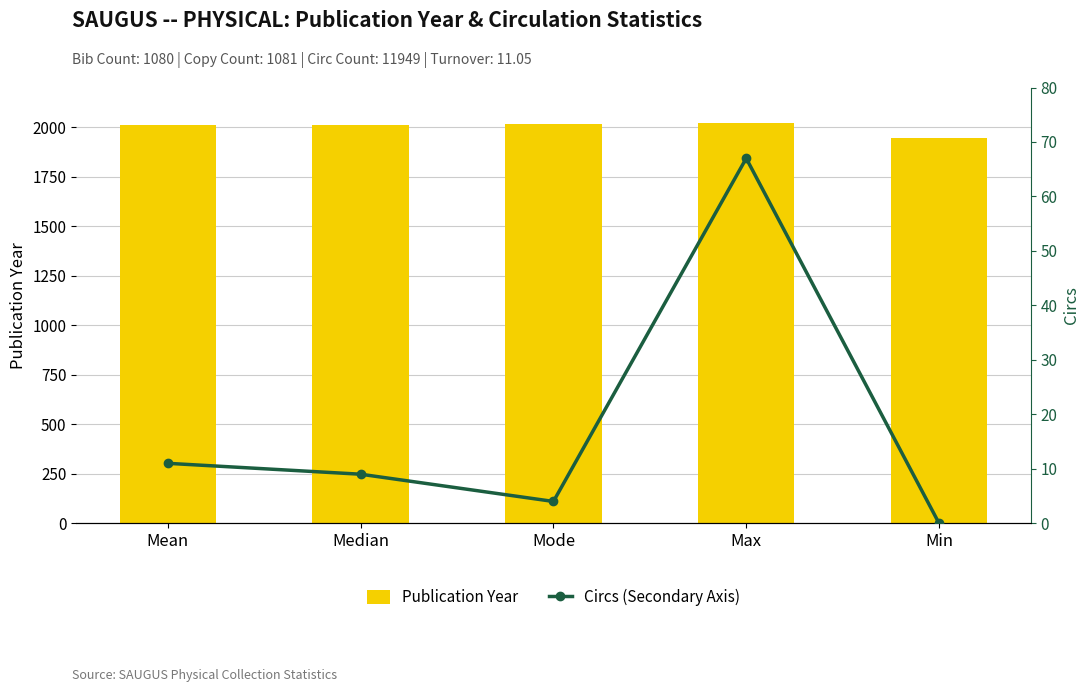

The Circs (Secondary Axis) series shows 11 at Mean. True or false?

True